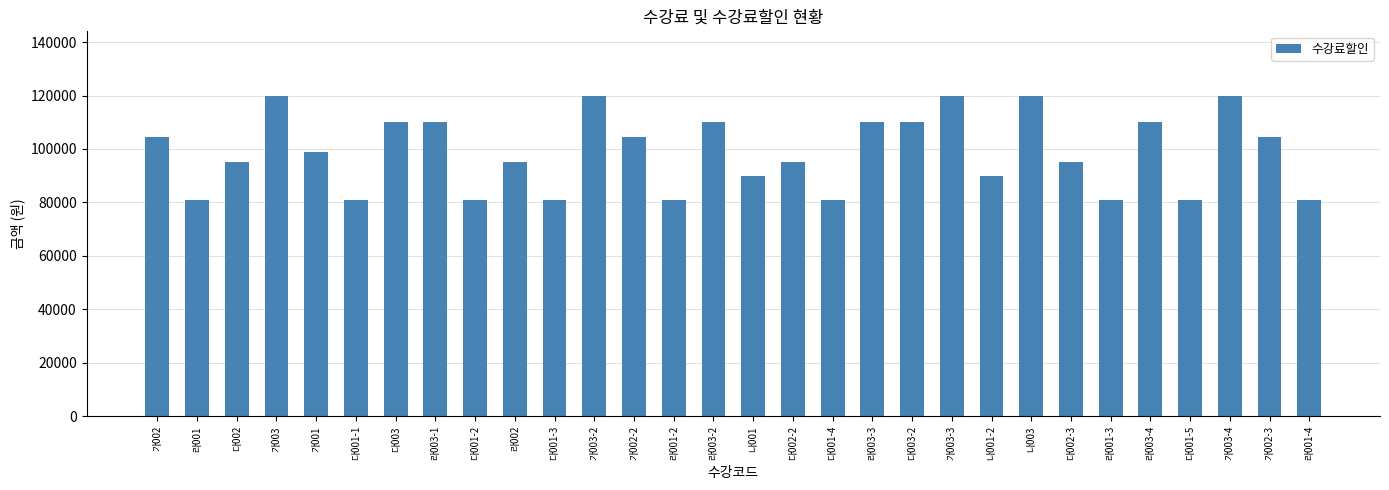

What is the value of the 4th bar from the left?

120000